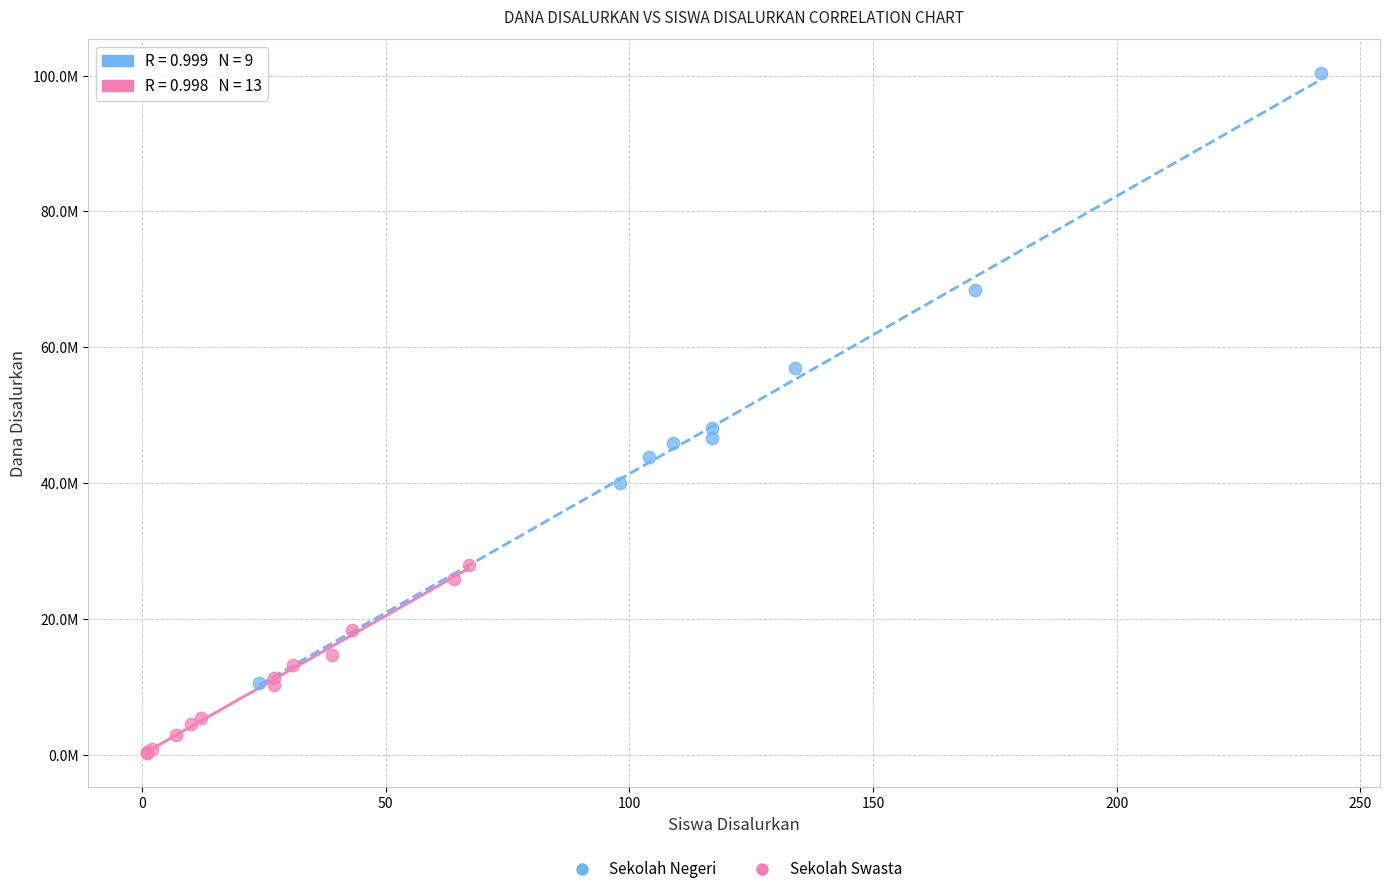

Which series contains the lowest Y value?

Sekolah Swasta